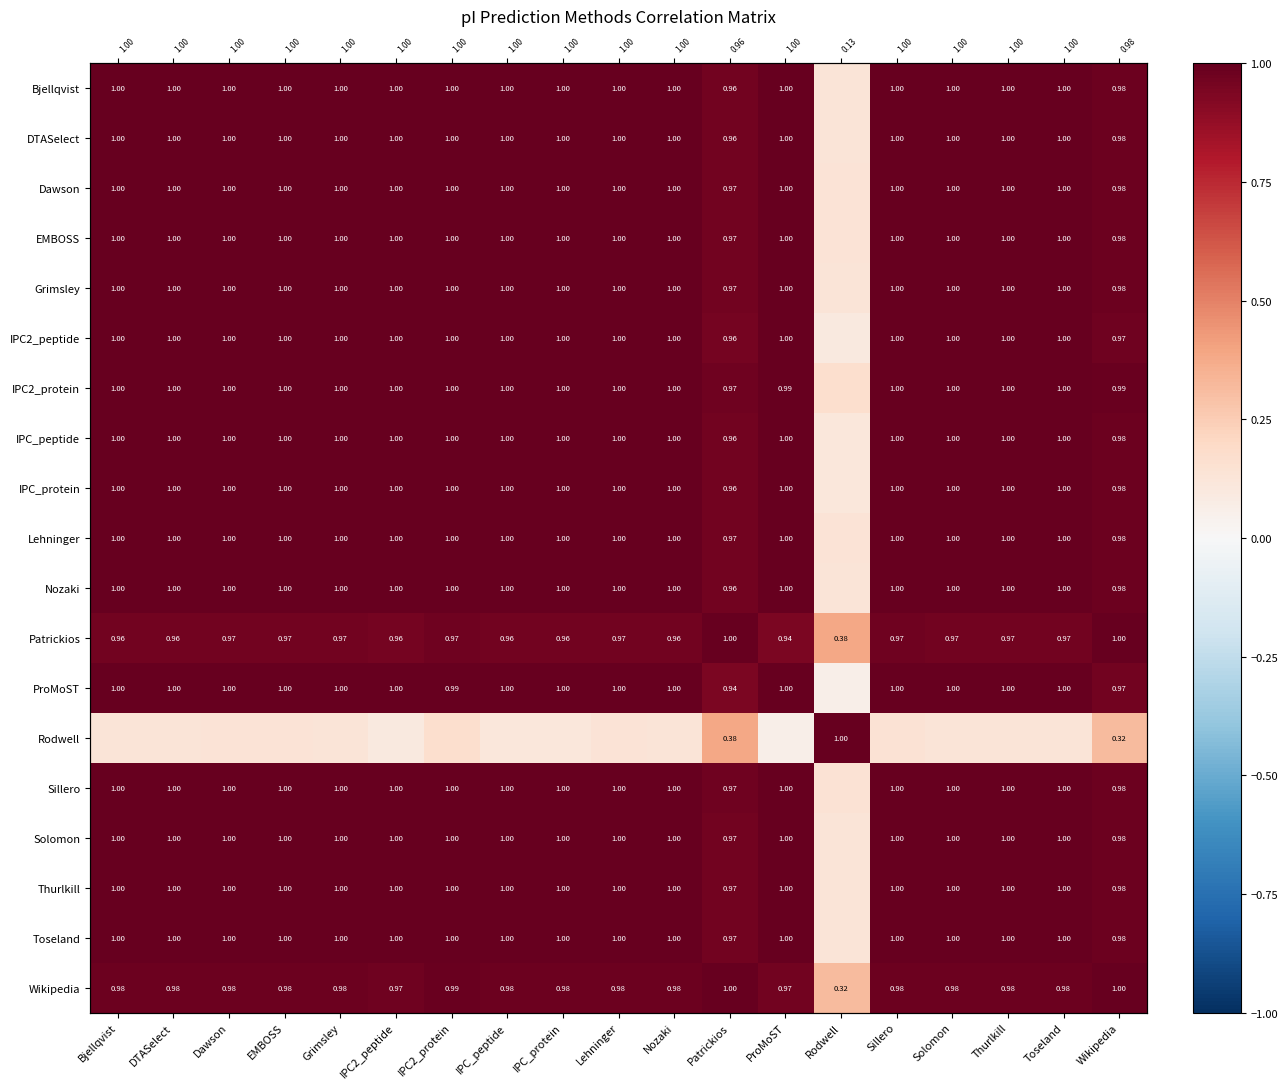

At which category is the sum across all series the highest?

IPC2_protein